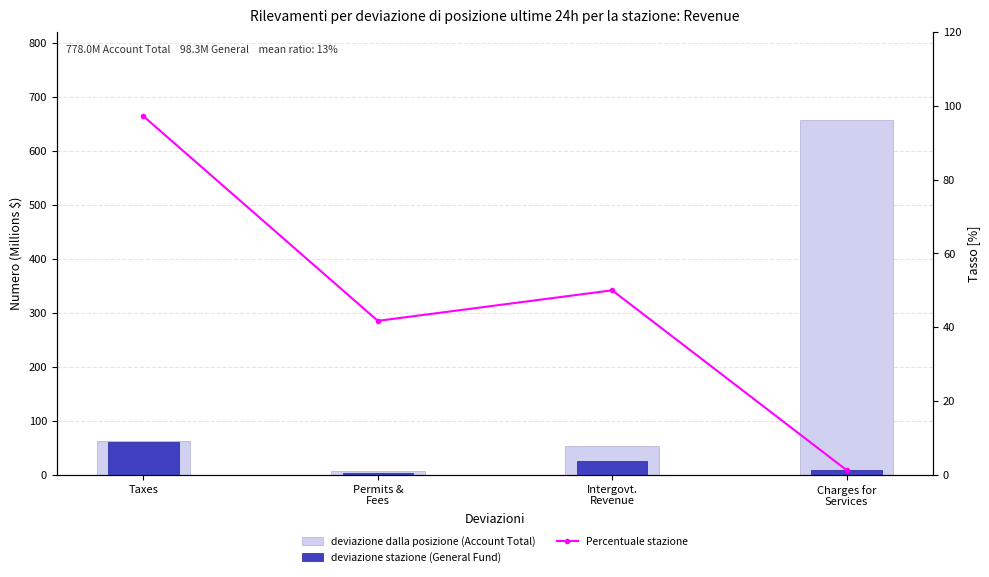

Which series has the widest spread of values?

deviazione dalla posizione (Account Total)